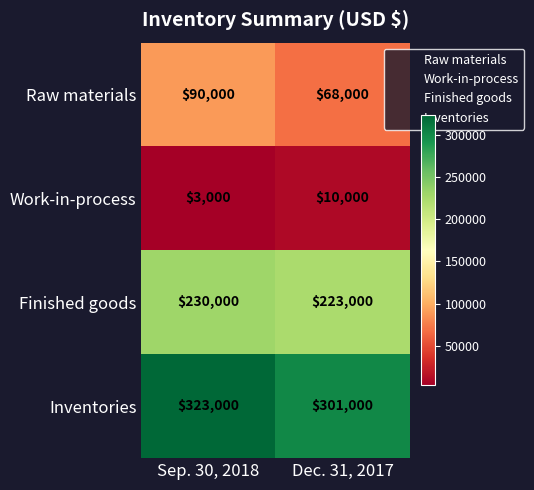

What is the total value across all series at Dec. 31, 2017?

602000